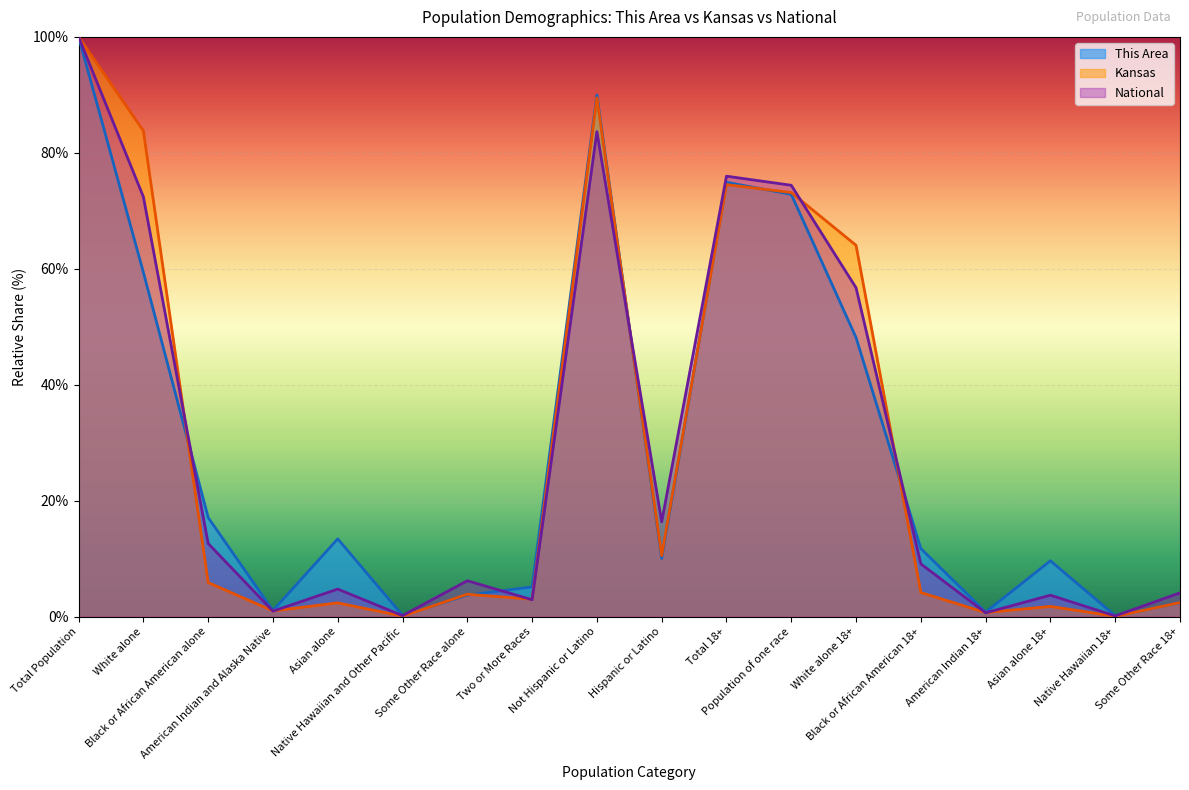

The value of This Area at Hispanic or Latino is 6.5. True or false?

False